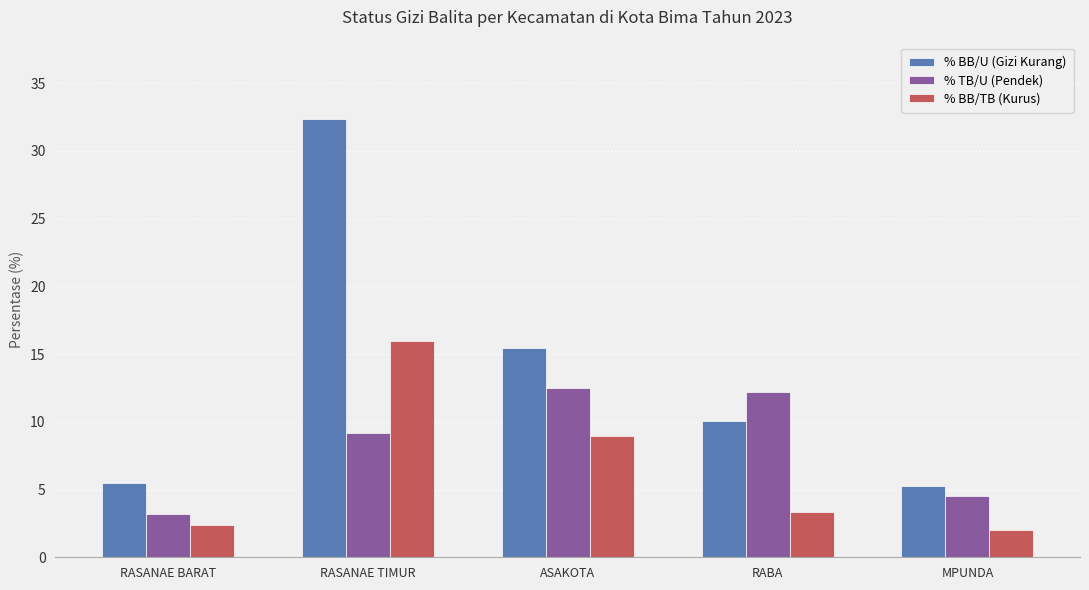

The value of % BB/TB (Kurus) at RASANAE TIMUR is 16.0. True or false?

True